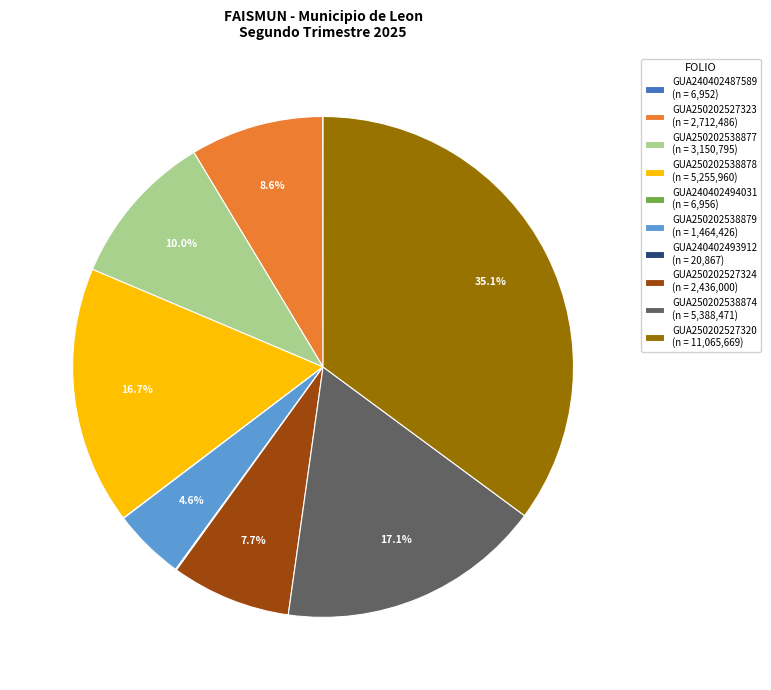

Does GUA250202527324 (n = 2,436,000) represent more than half of the total?

No